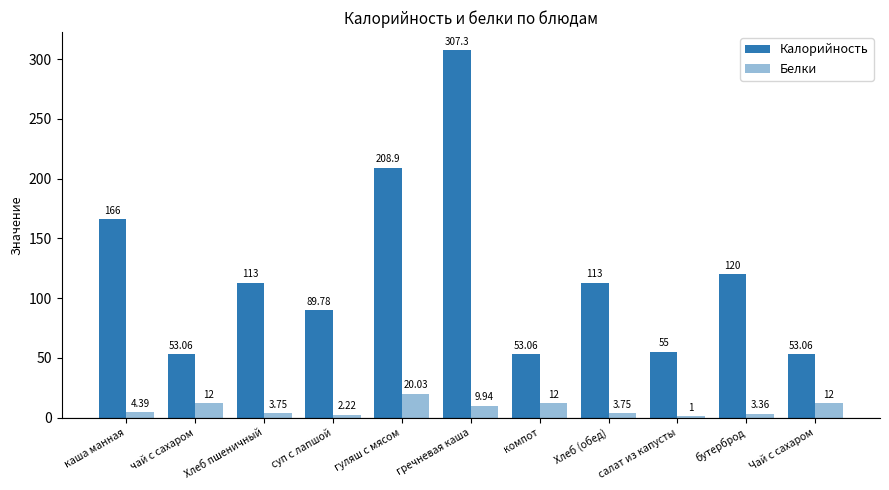

How many data points in Белки are less than 4?

5